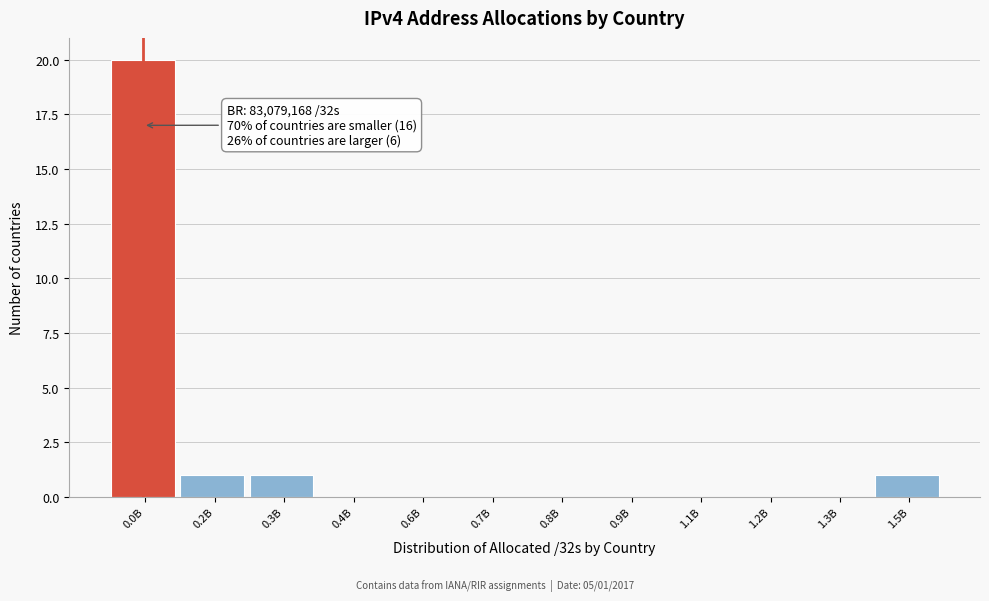

Reading right to left, what are all the values shown in this chart?

1.5B=1	1.3B=0	1.2B=0	1.1B=0	0.9B=0	0.8B=0	0.7B=0	0.6B=0	0.4B=0	0.3B=1	0.2B=1	0.0B=20